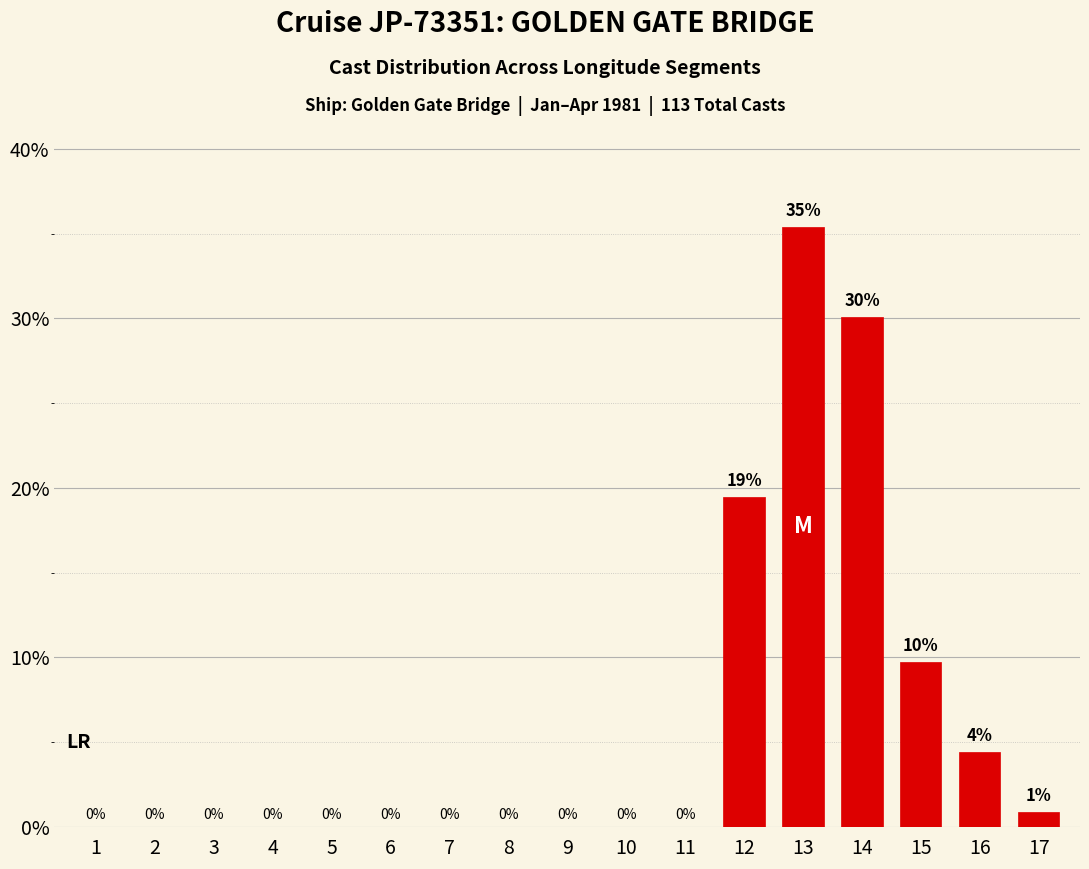

What is the greatest value displayed?

35.4